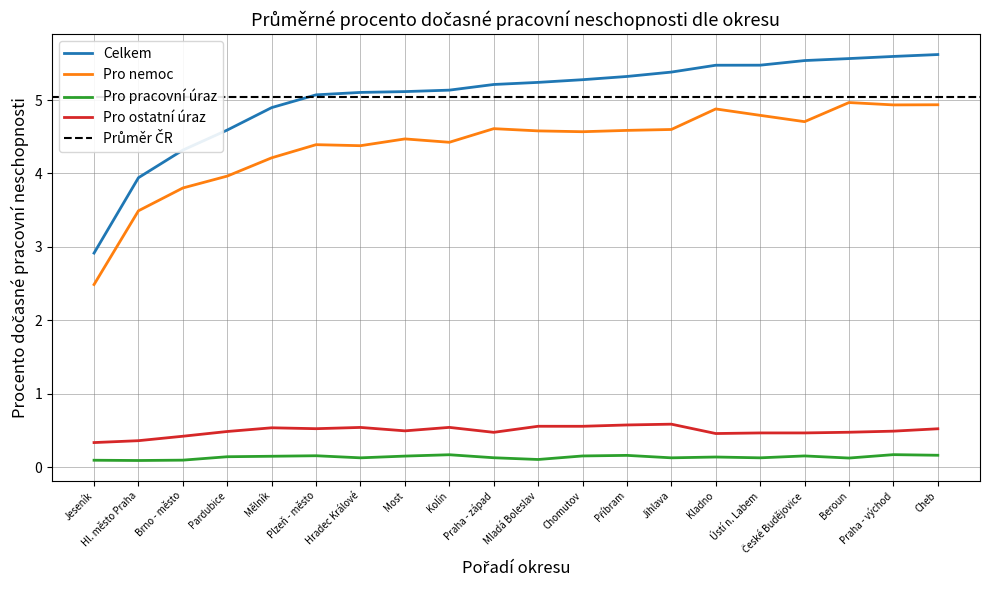

Which series changed the most between Most and Beroun?

Pro nemoc